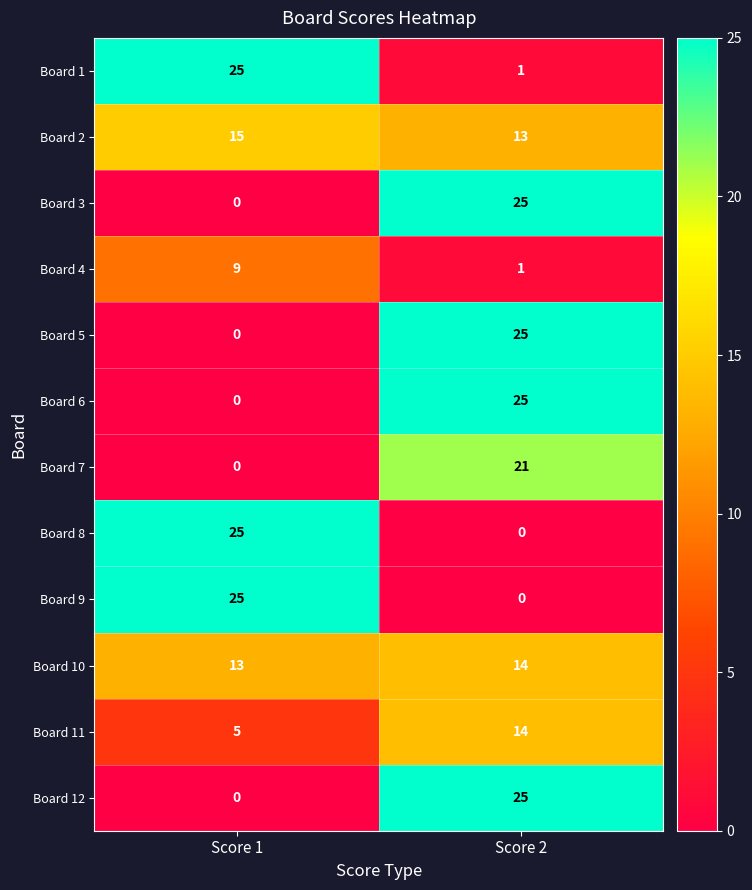

Is it true that Board 12 equals 7 at Score 2?

False